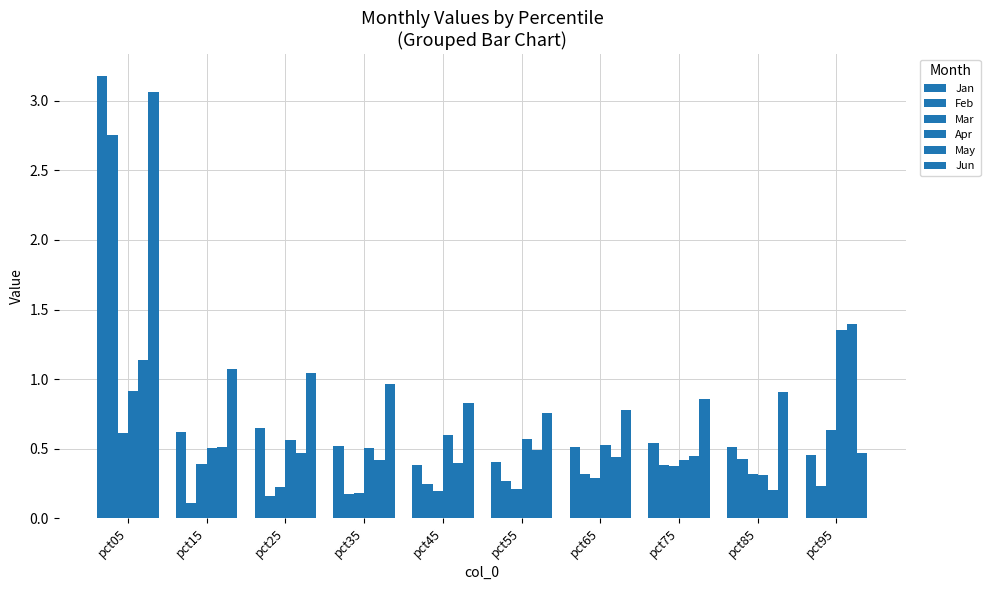

Rank the categories by Jan value from highest to lowest.

pct05, pct25, pct15, pct75, pct35, pct65, pct85, pct95, pct55, pct45